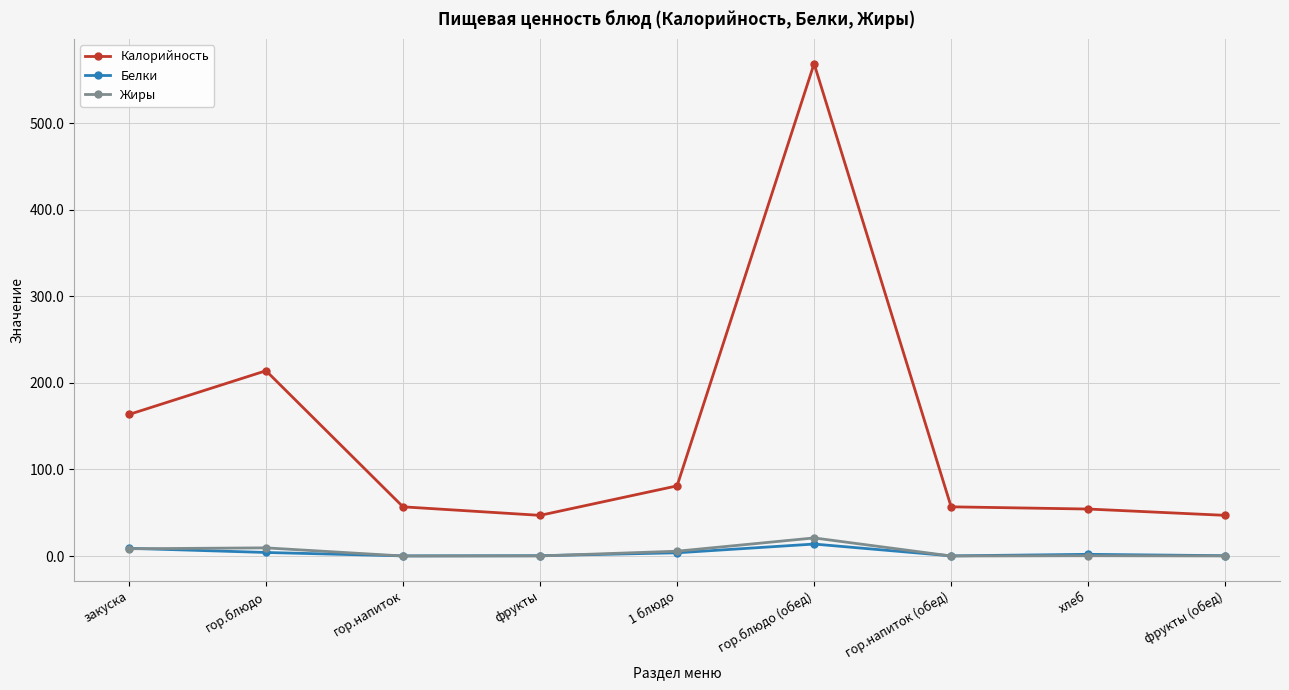

Which series has the widest spread of values?

Калорийность